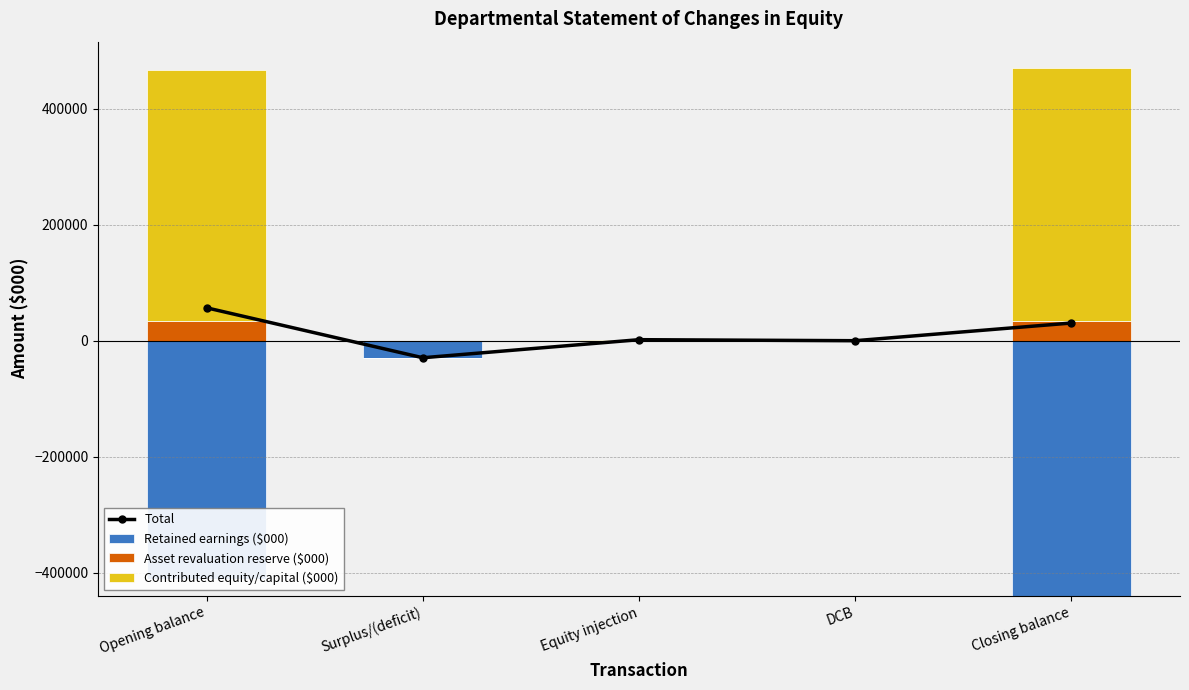

Which series has the largest range (max minus min)?

Contributed equity/capital ($000)